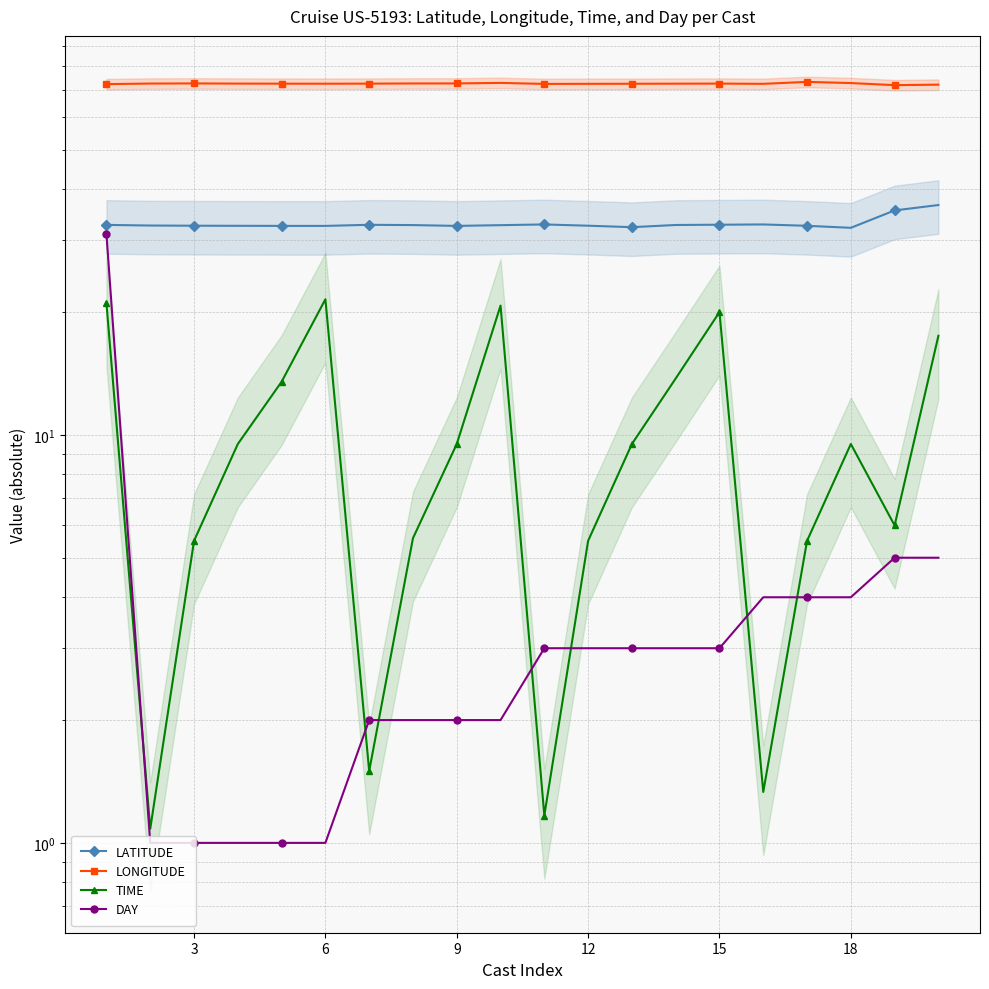

Is this an area chart (filled region under the line)?

No